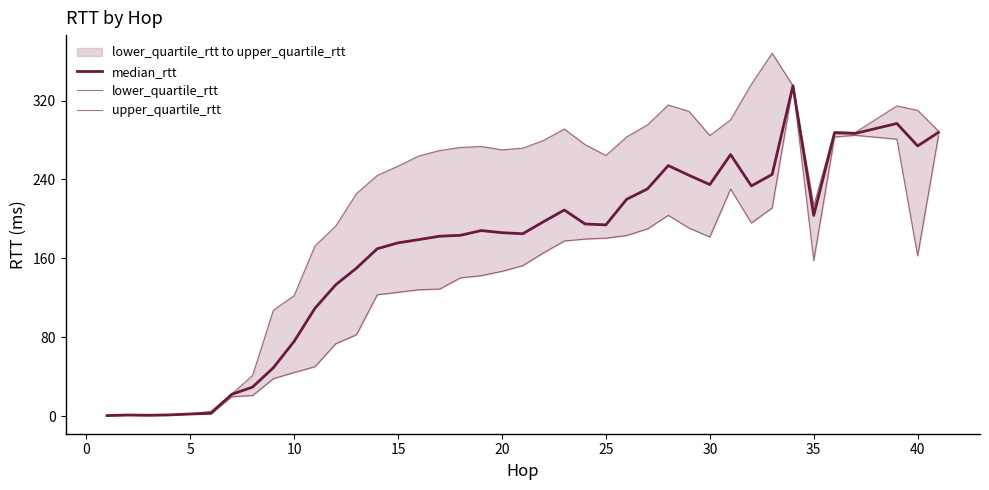

True or false: lower_quartile_rtt and upper_quartile_rtt intersect in this chart.

False